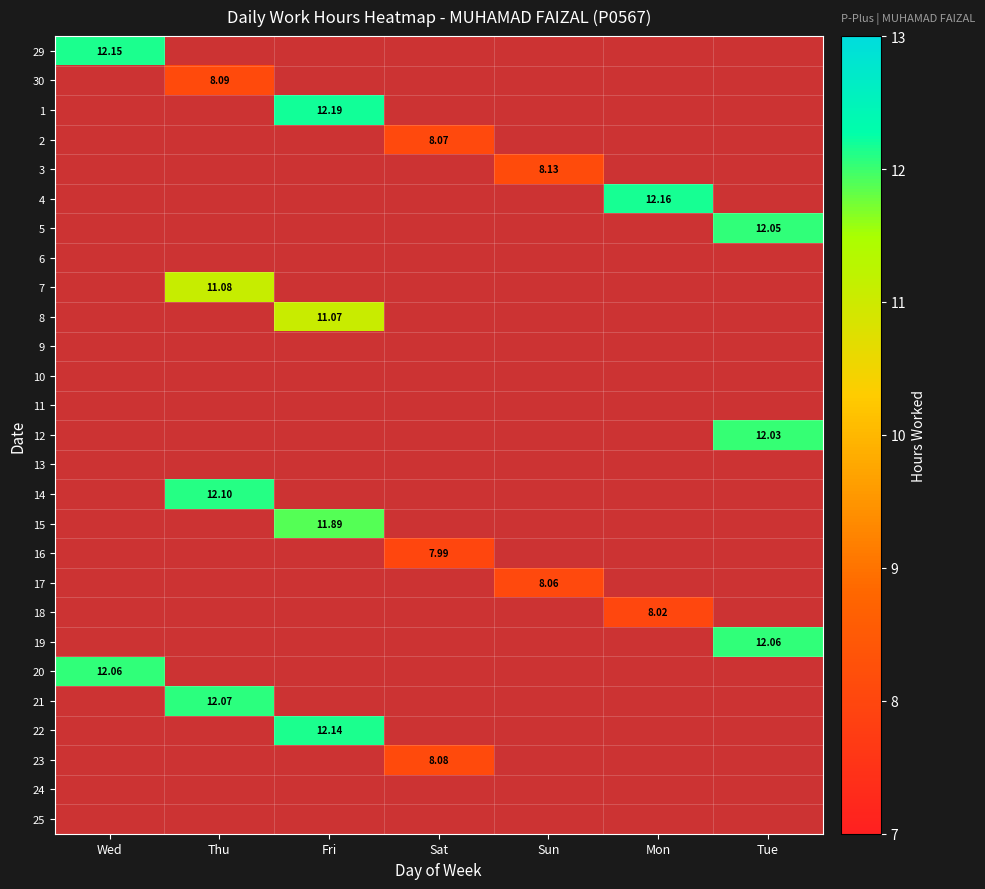

At Fri, list the series in order from smallest to largest.

29, 30, 1, 2, 3, 4, 5, 6, 7, 8, 9, 10, 11, 12, 13, 14, 15, 16, 17, 18, 19, 20, 21, 22, 23, 24, 25